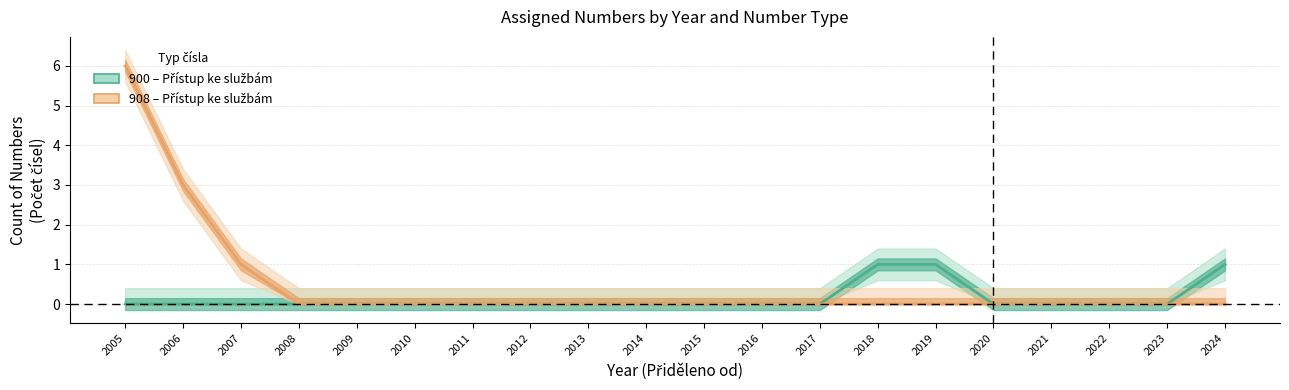

What is the maximum value for 900 – Přístup ke službám (typ 900)?

1